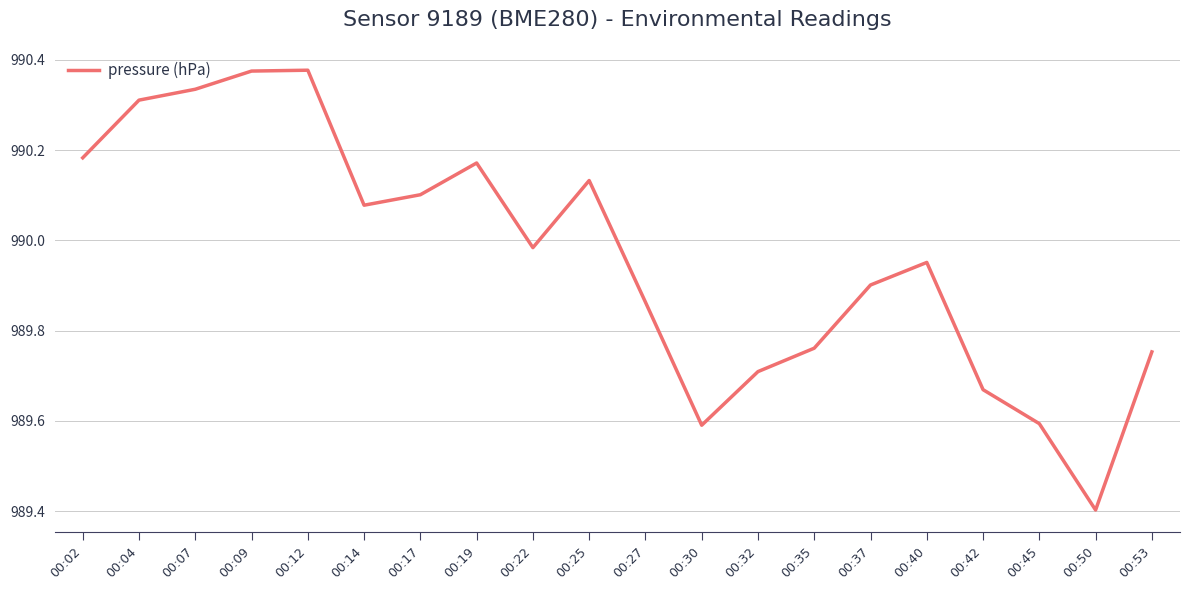

Which category has the lowest value across all series?

00:50